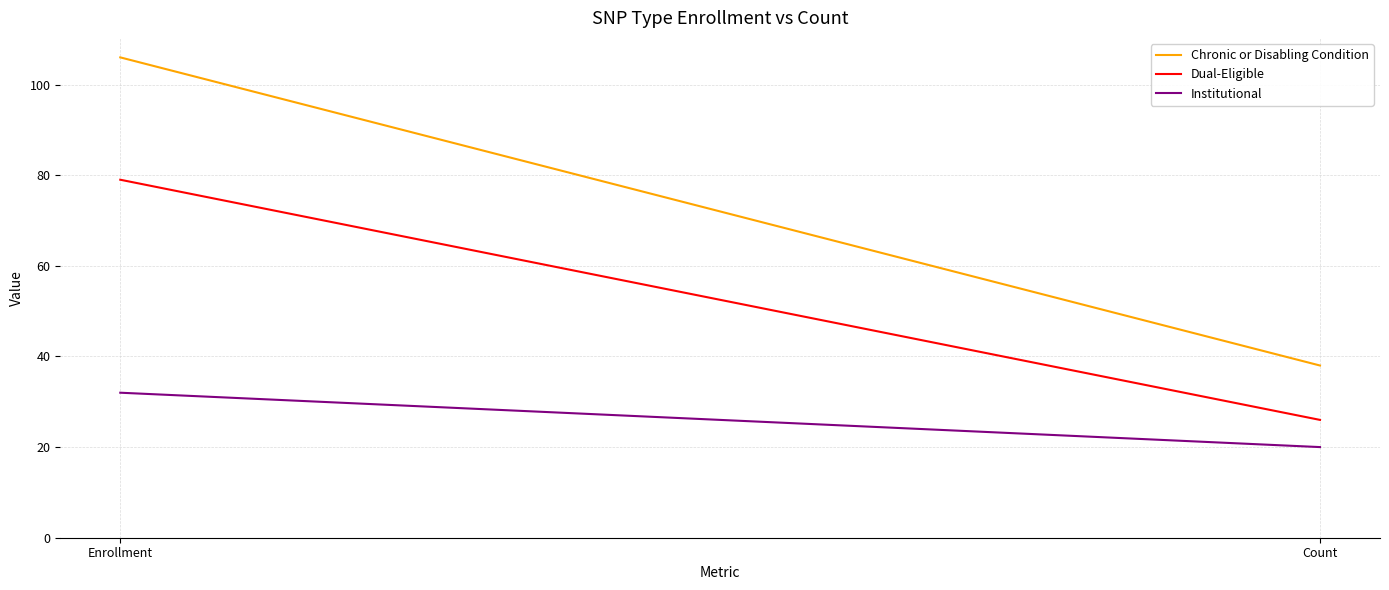

What is the value of the Dual-Eligible point at the 1st from the left?

79